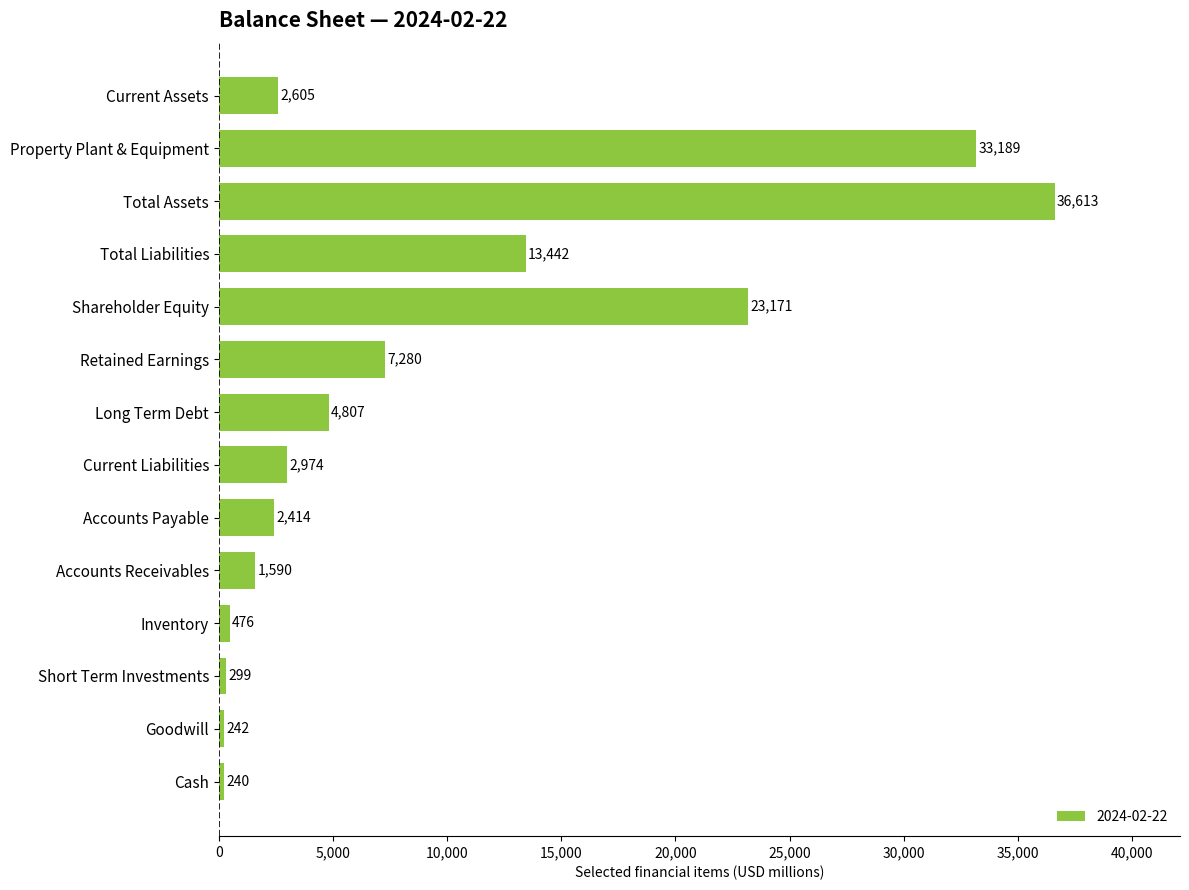

What is the smallest value displayed?

240